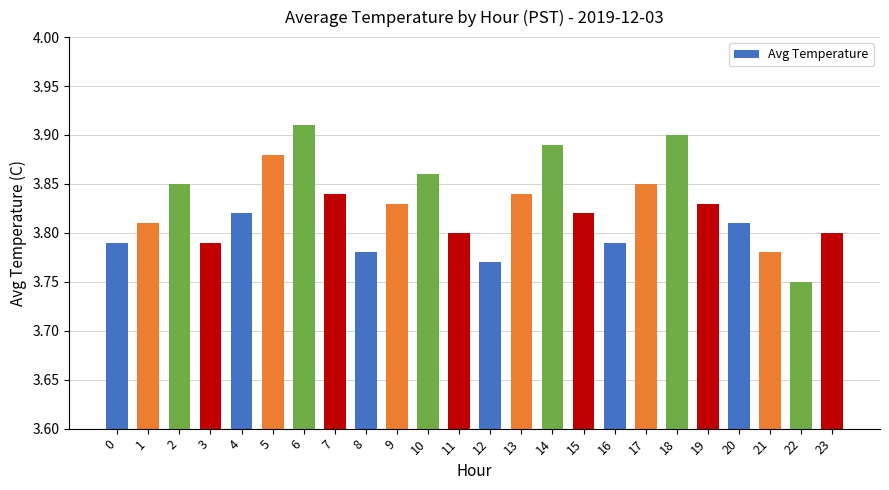

At which category does the chart reach its minimum across all series?

22